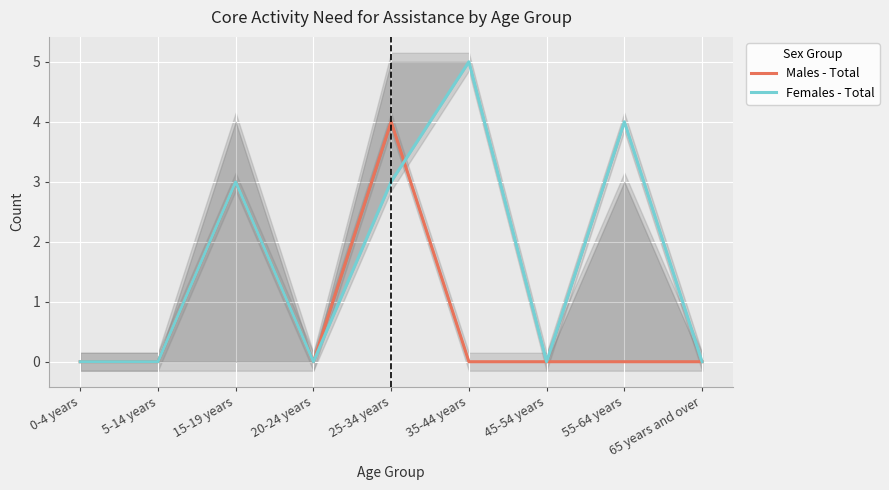

What value does the Females - Total series have at 15-19 years?

3